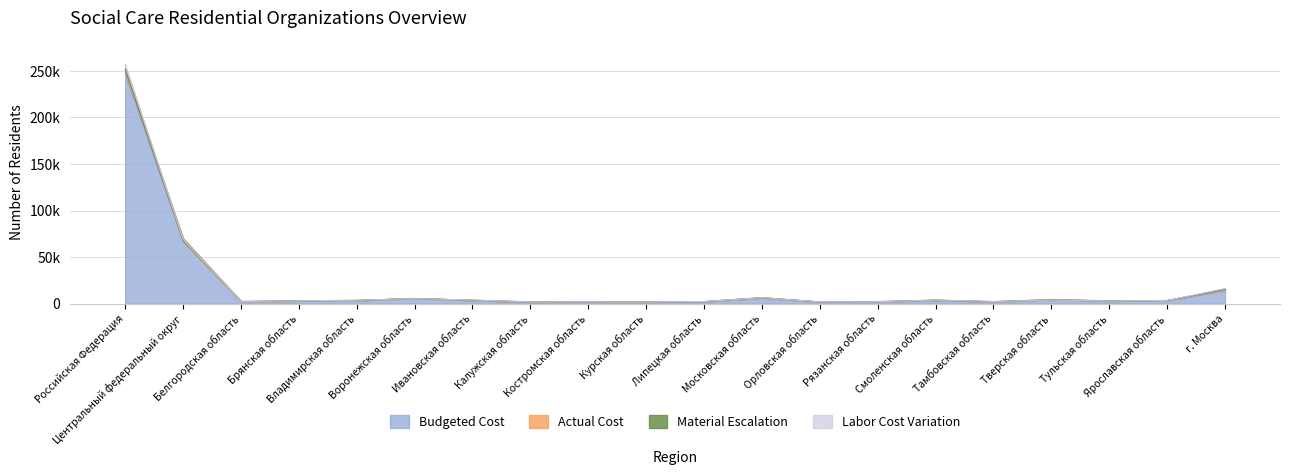

At which label is Labor Cost Variation closest to 129425?

Центральный федеральный округ